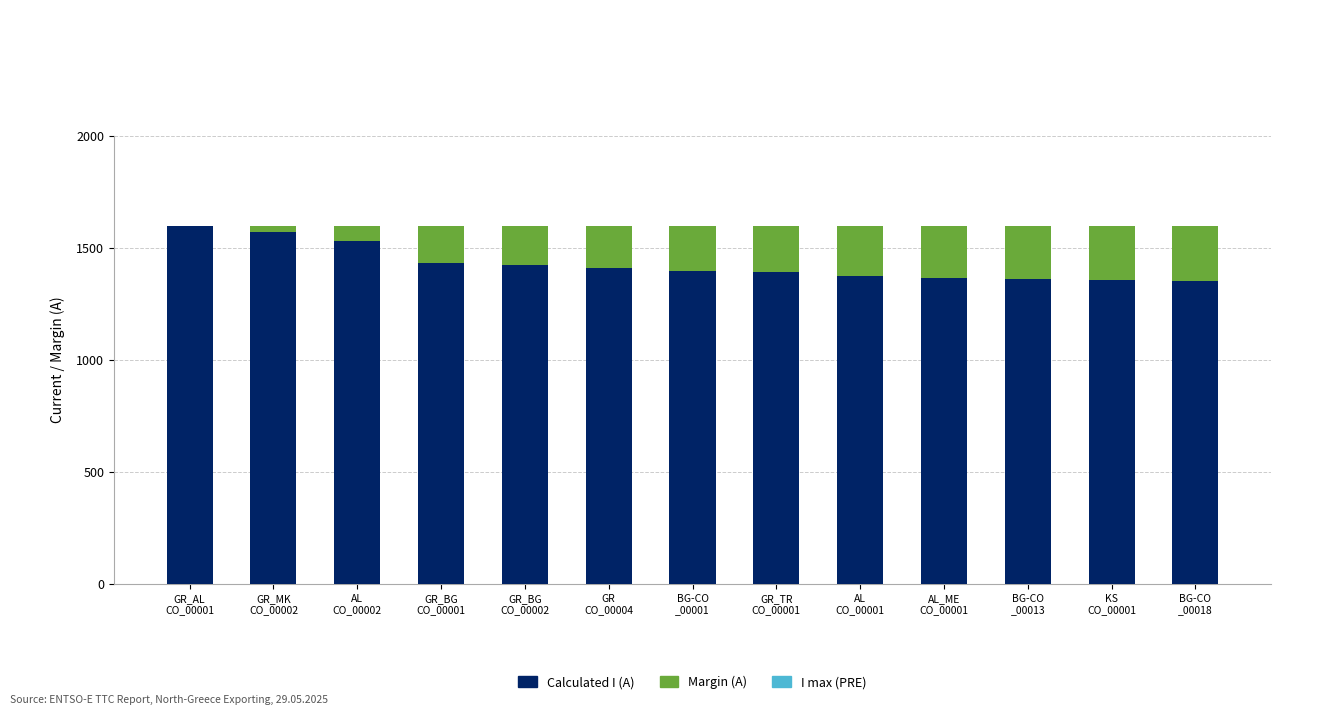

What is the sum of all Calculated I (A) values?

18562